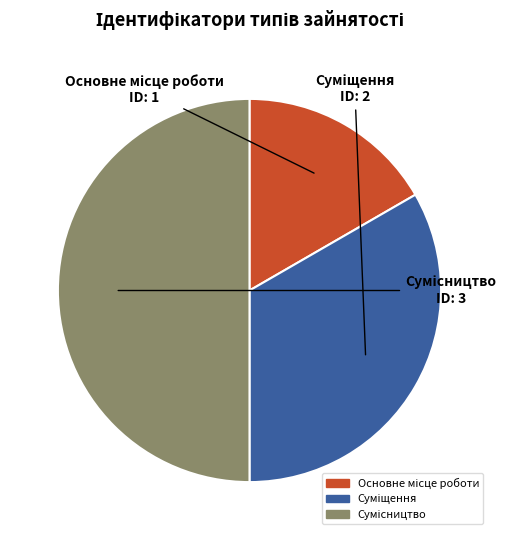

To the nearest percent, what percentage of the pie is Основне місце роботи?

17%